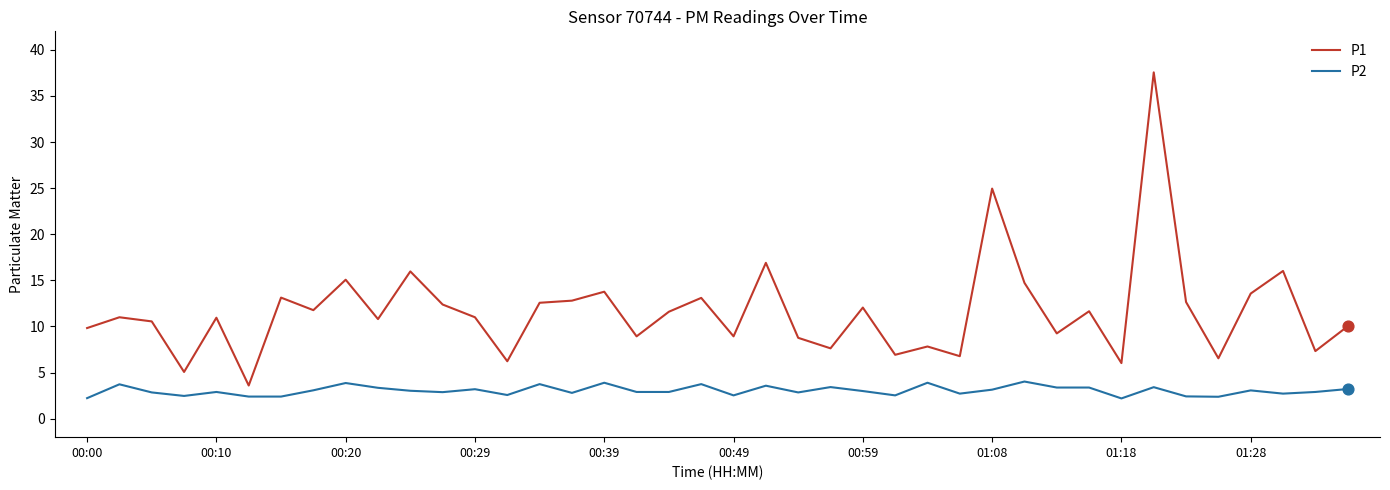

What are all the series names shown in the legend?

P1, P2